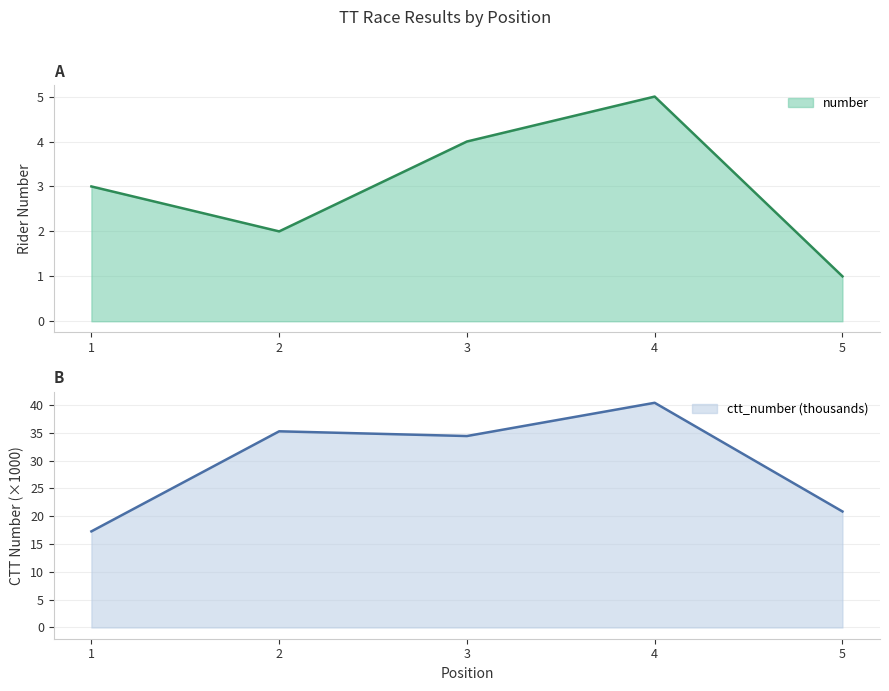

True or false: ctt_number and number intersect in this chart.

False